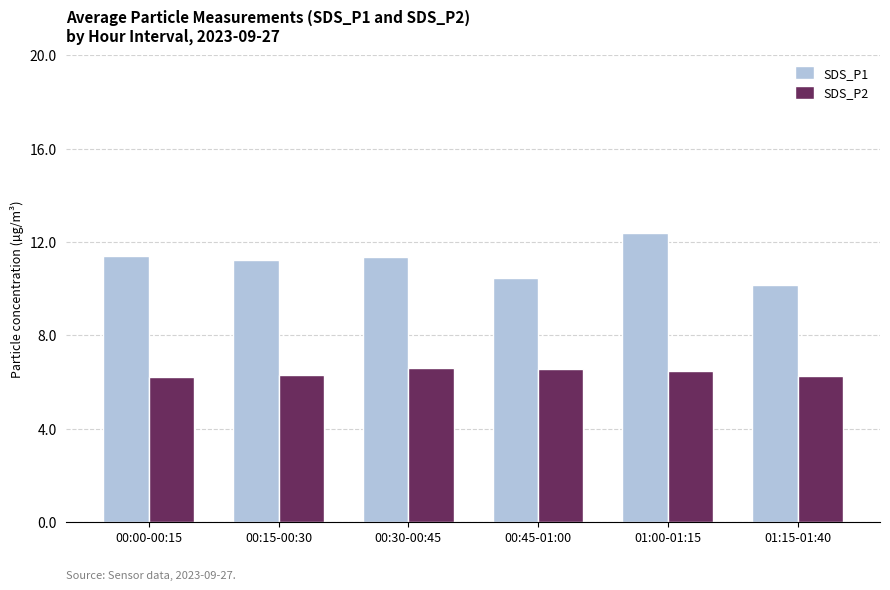

What is the difference between the highest and lowest values at 01:15-01:40?

3.9